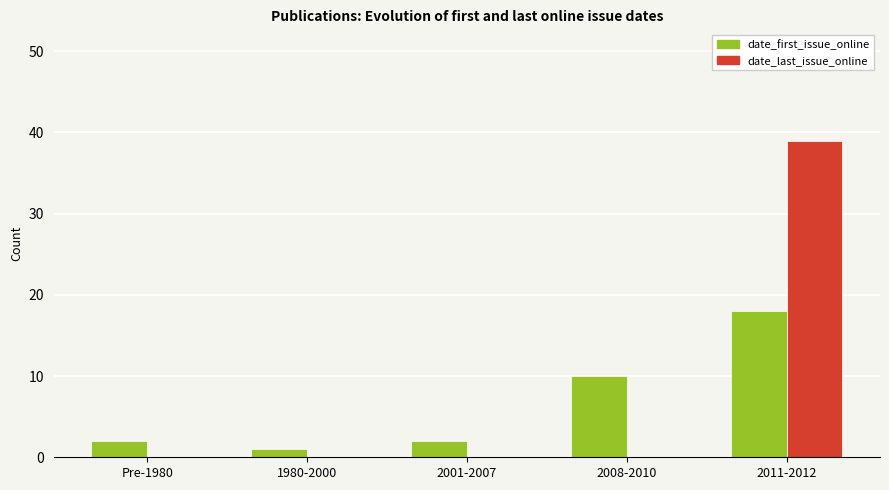

What is the sum of the date_first_issue_online values at 2011-2012 and Pre-1980?

20